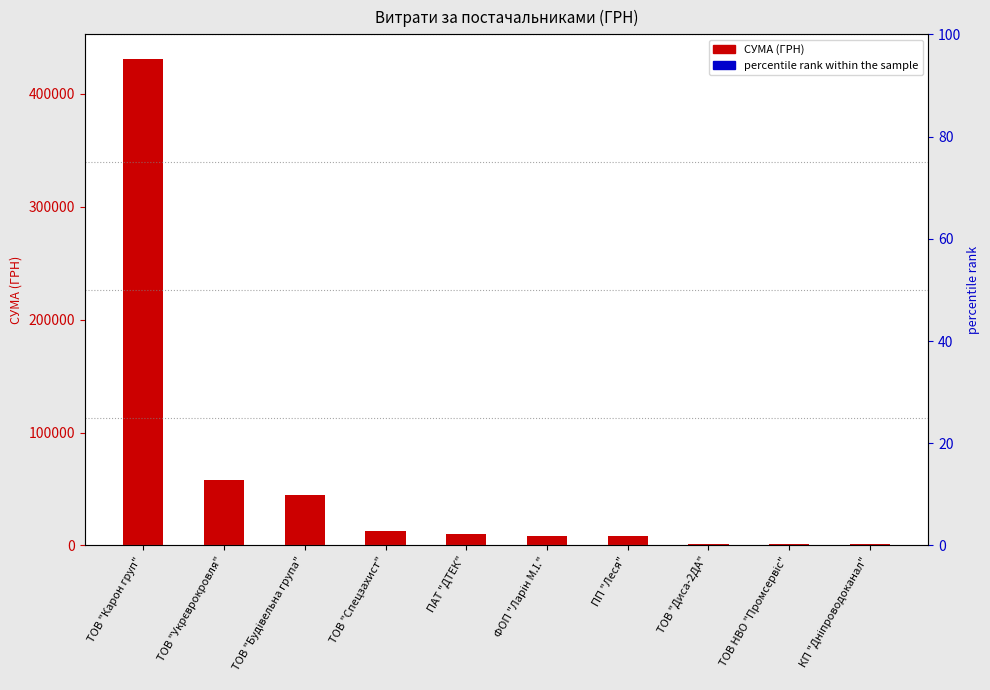

Which series has the largest total across all categories?

СУМА (ГРН)